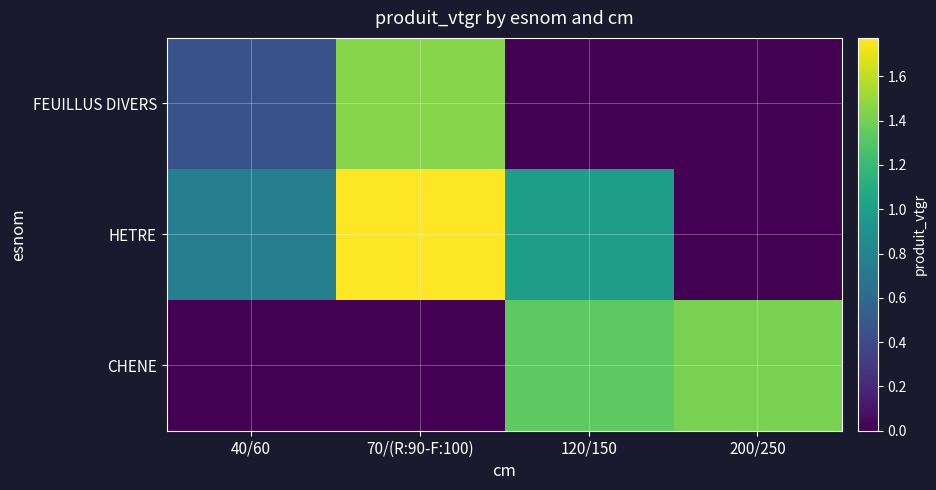

Reading right to left, list all the values displayed in this chart.

FEUILLUS DIVERS: 200/250=0.0	120/150=0.0	70/(R:90-F:100)=1.5	40/60=0.4
HETRE: 200/250=0.0	120/150=1.0	70/(R:90-F:100)=1.8	40/60=0.8
CHENE: 200/250=1.4	120/150=1.3	70/(R:90-F:100)=0.0	40/60=0.0